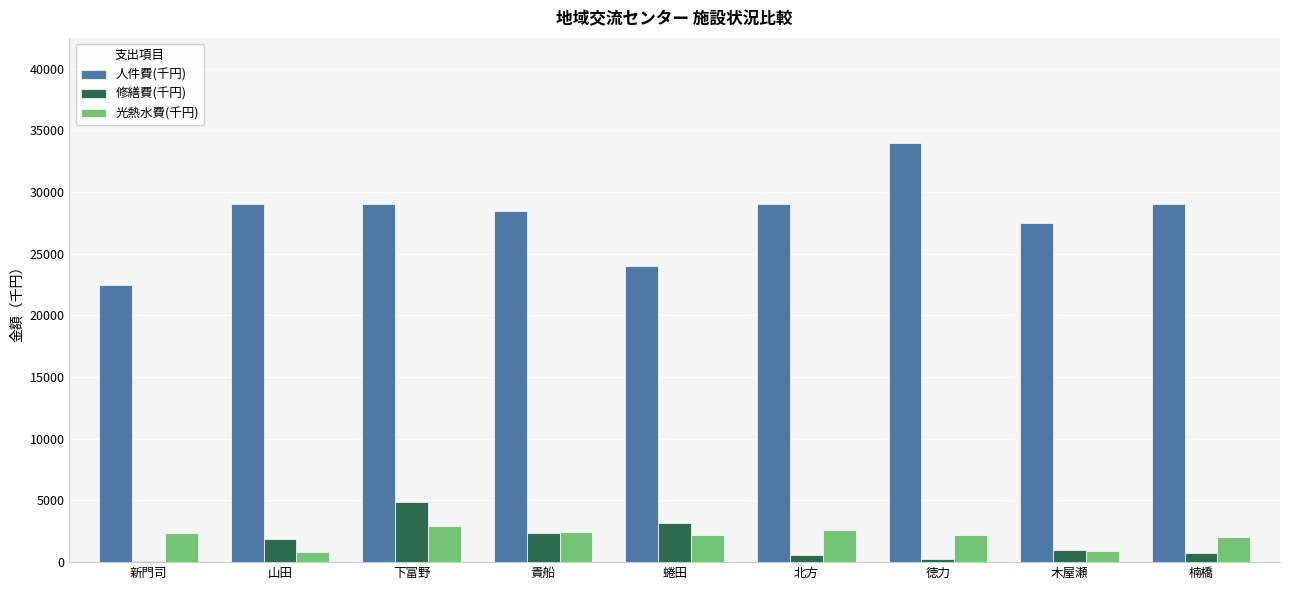

The value of 人件費(千円) at 貴船 is 50037. True or false?

False